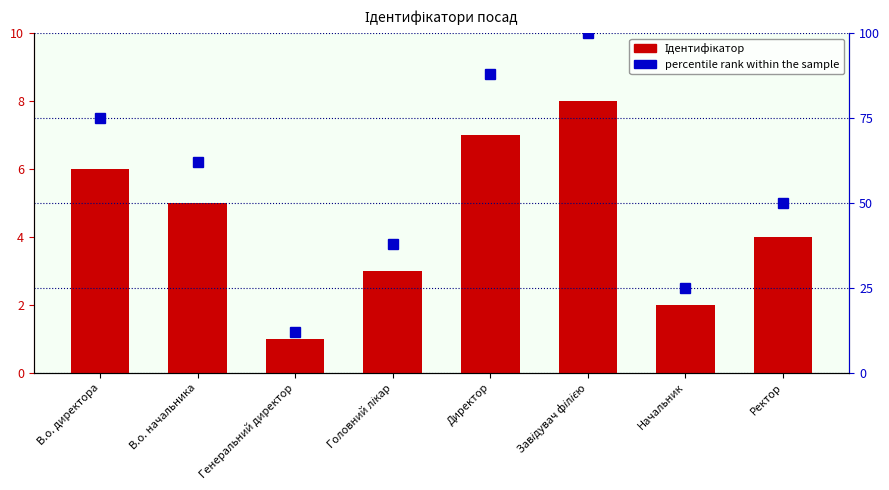

What is the approximate value of percentile rank within the sample at Головний лікар, to the nearest 5?

40